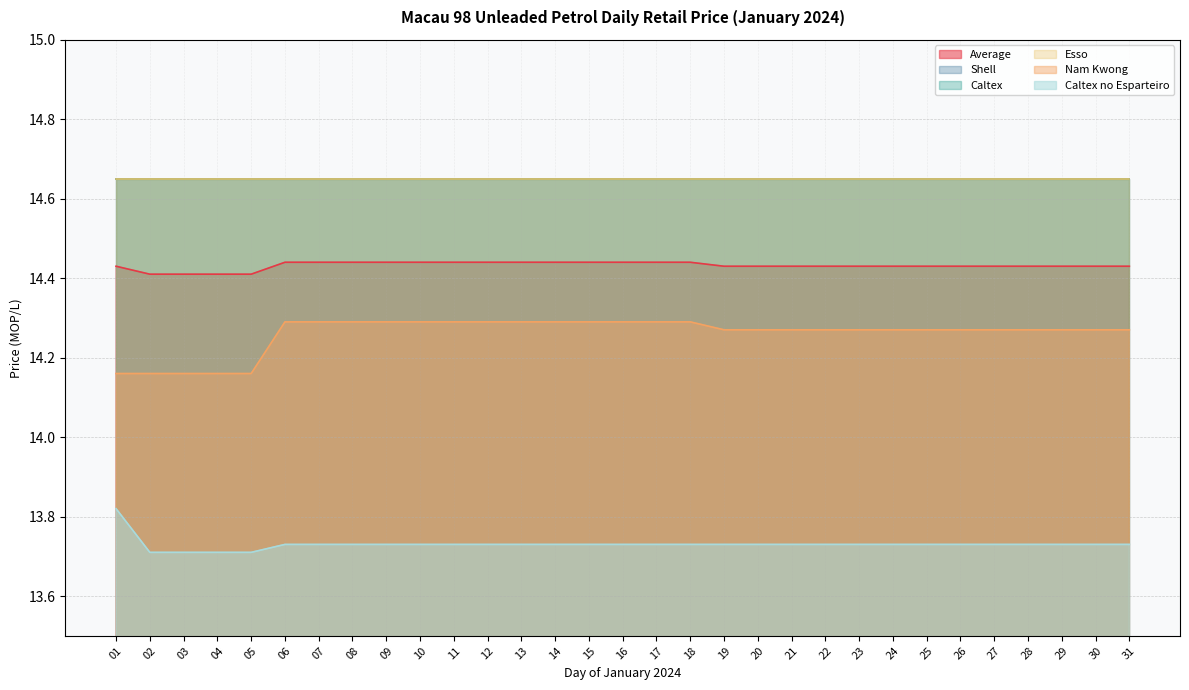

Does the chart have visible grid lines?

Yes